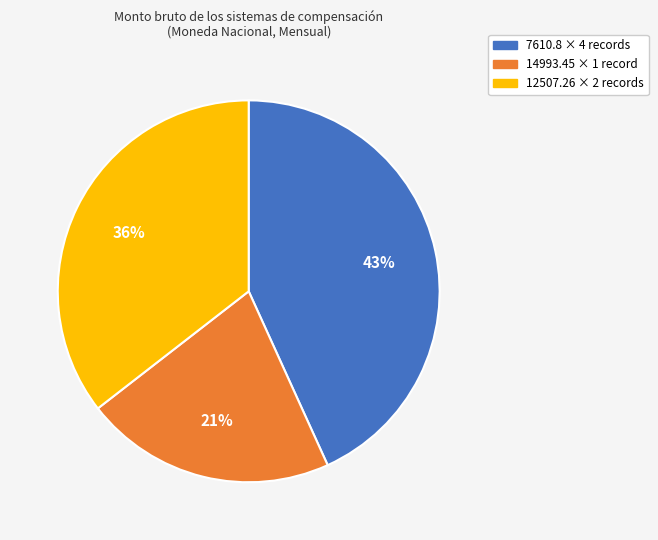

How many segments does this pie chart have?

3